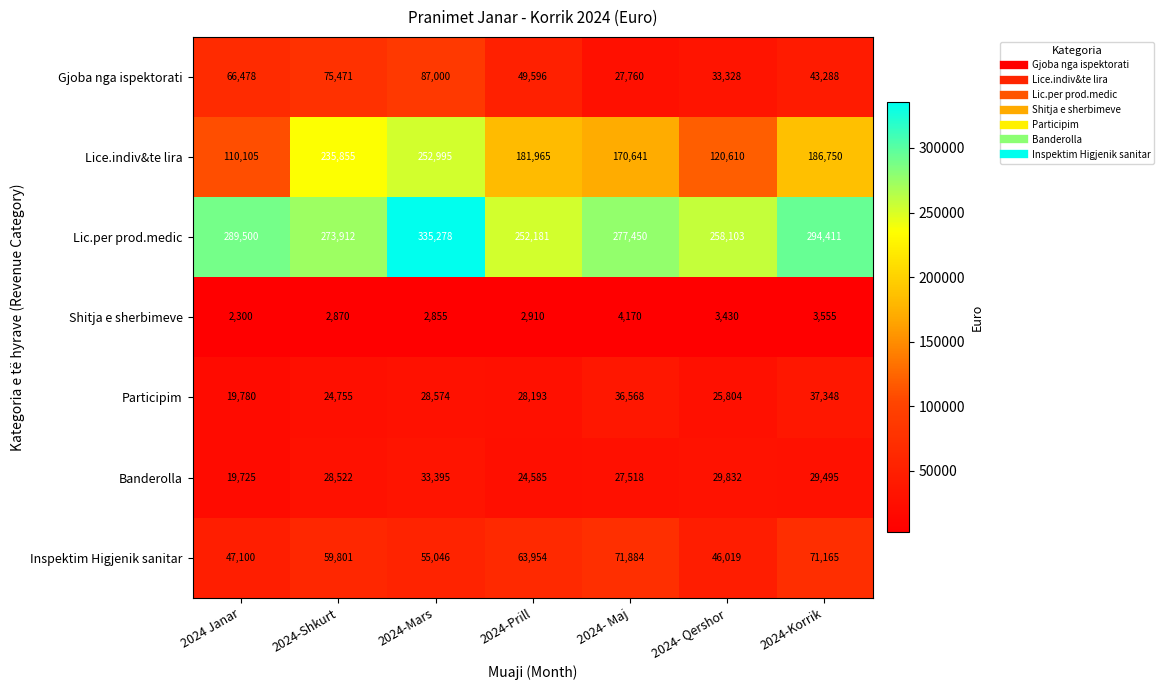

Which series has the largest total across all categories?

Lic.per prod.medic